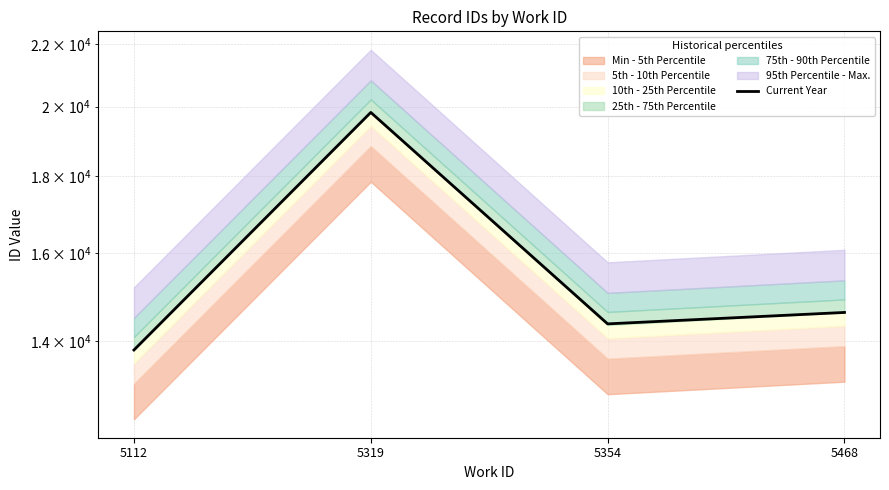

Where does the data first go above 14622?

5319